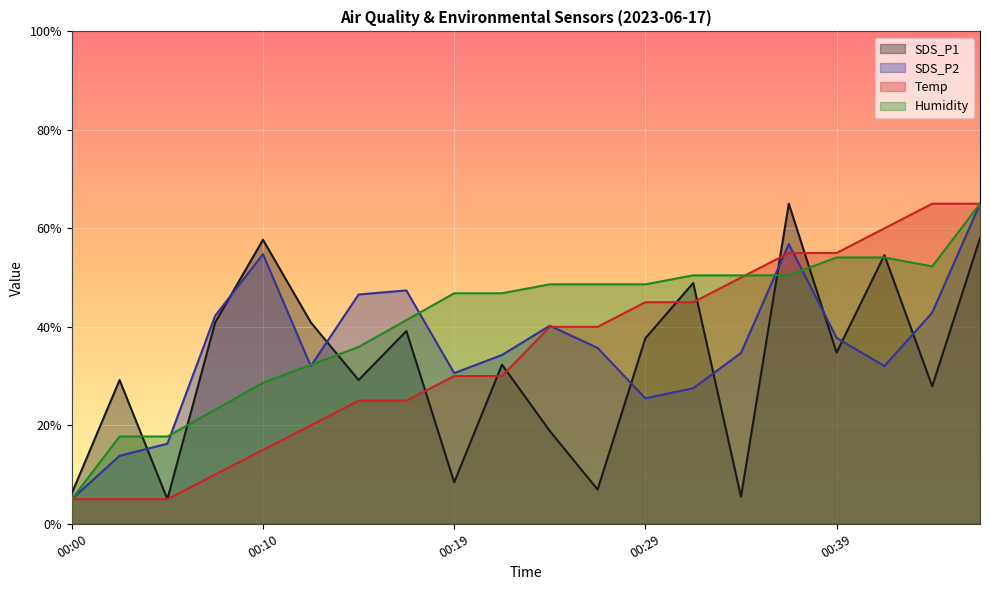

Which series has the largest range (max minus min)?

SDS_P1